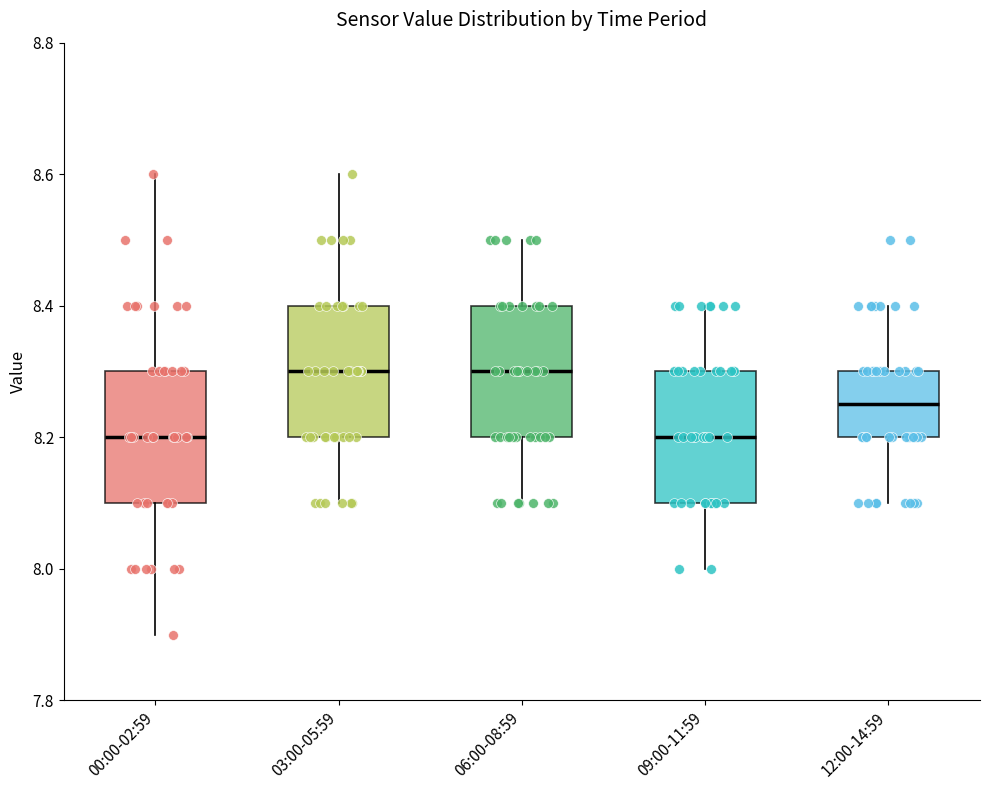

Reading left to right, read every box against the y-axis: the position of its median line, the range the box covers, and the ends of its whiskers. The values are not printed on the chart, so give them approximately, as read against the axis.

00:00-02:59: median 8.20, box 8.10 to 8.30, whiskers 7.90 to 8.60
03:00-05:59: median 8.30, box 8.20 to 8.40, whiskers 8.10 to 8.60
06:00-08:59: median 8.30, box 8.20 to 8.40, whiskers 8.10 to 8.50
09:00-11:59: median 8.20, box 8.10 to 8.30, whiskers 8.00 to 8.40
12:00-14:59: median 8.26, box 8.20 to 8.30, whiskers 8.10 to 8.40